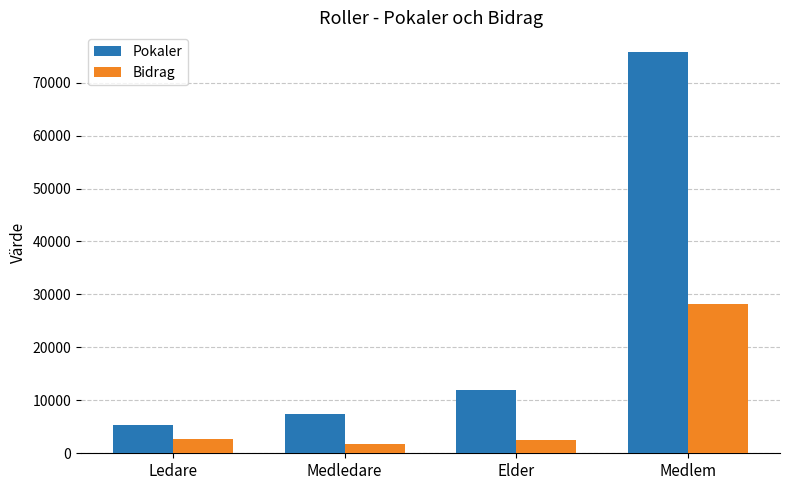

What is the difference between the second highest and second lowest values in the Pokaler series?

4595